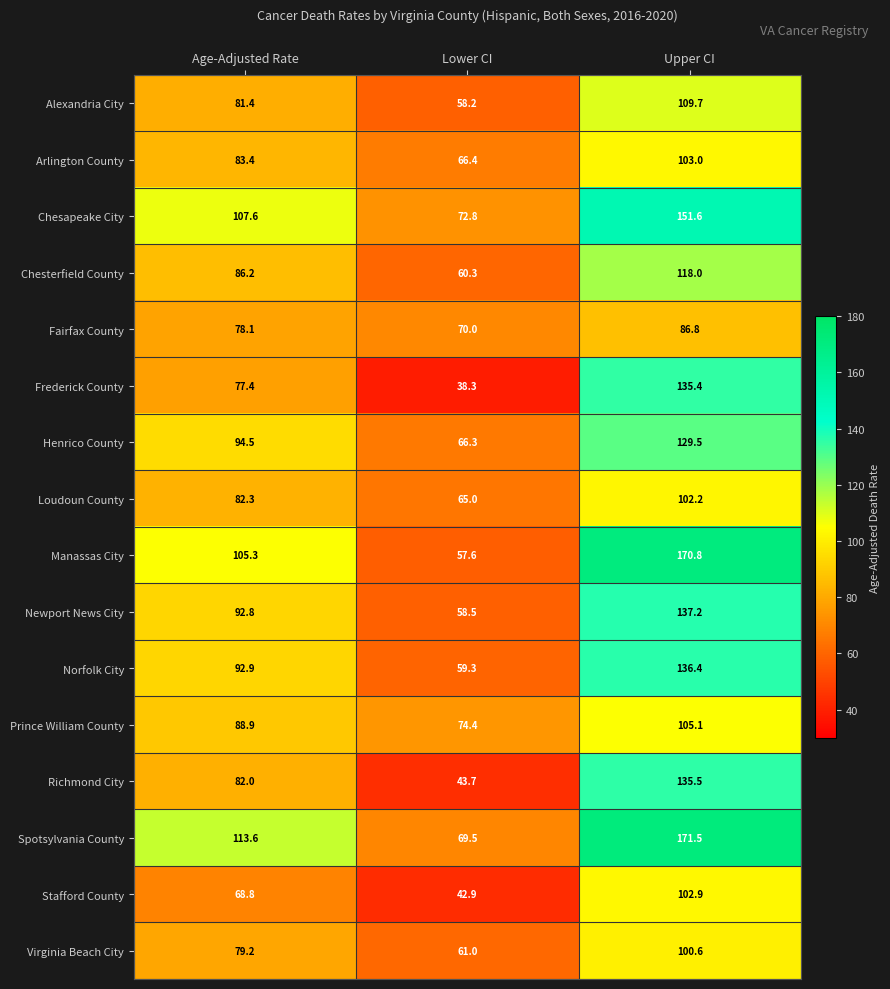

Where is Newport News City nearest to the value 97?

Age-Adjusted Rate